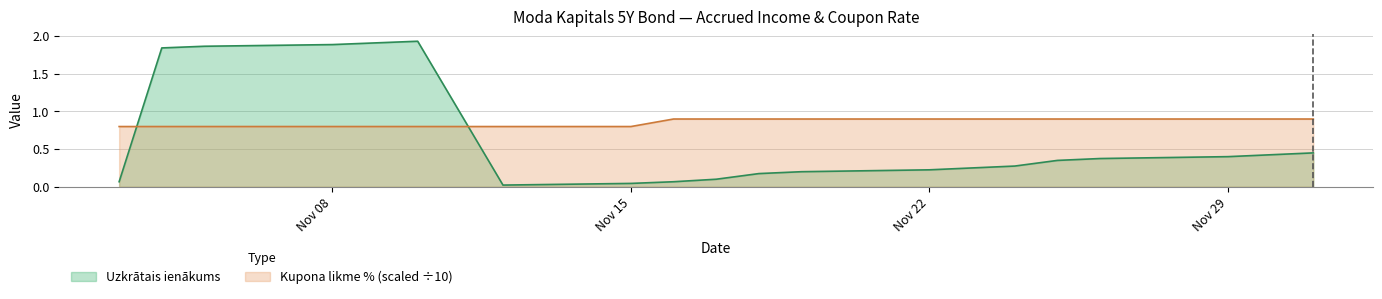

True or false: Kupona likme % has a value of 0.9 at 2021-11-17.

True